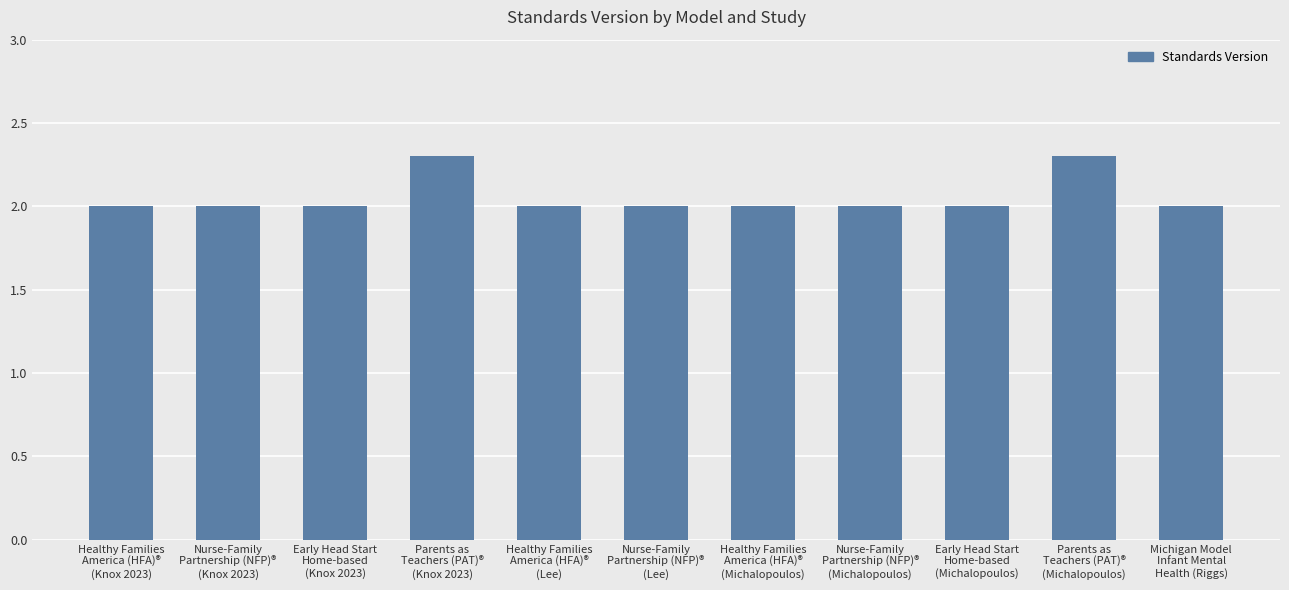

What is the minimum value shown in the chart?

2.0